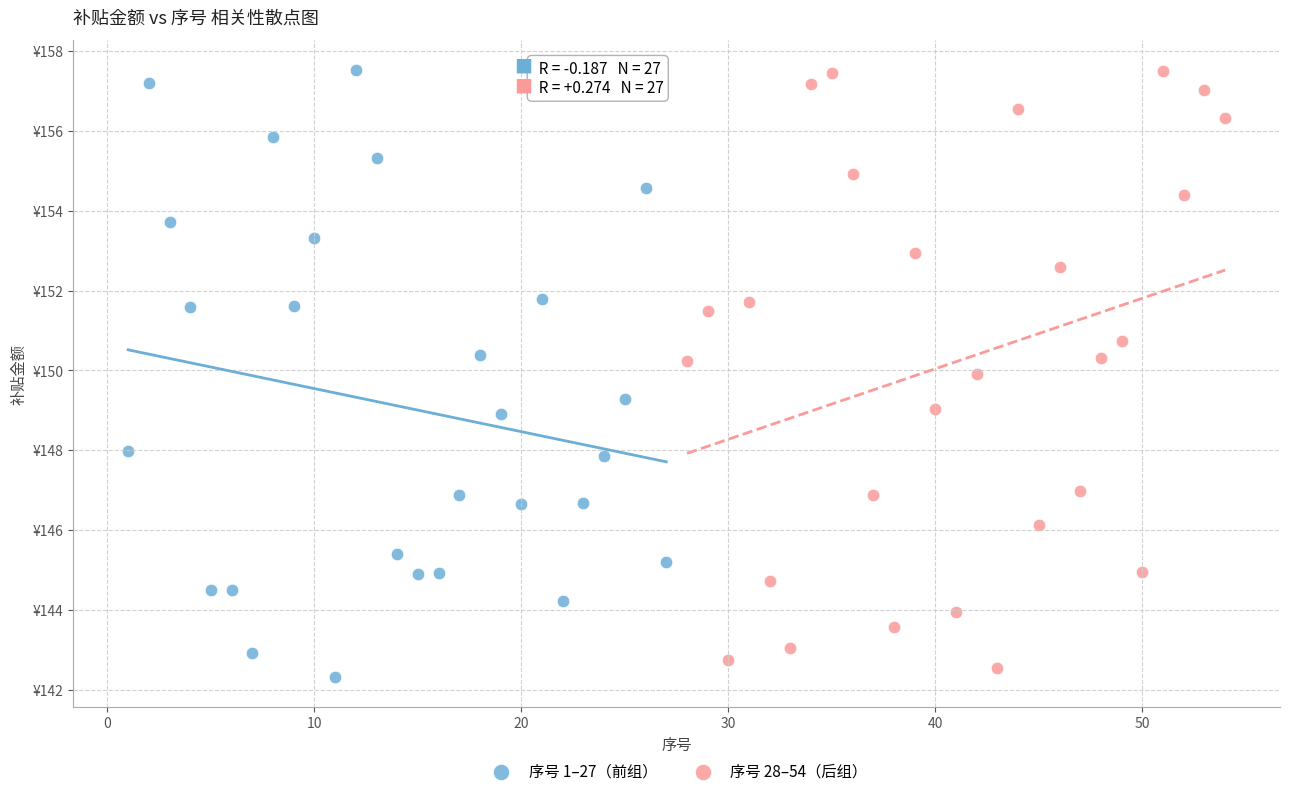

Which series contains the lowest Y value?

序号 1–27（前组）